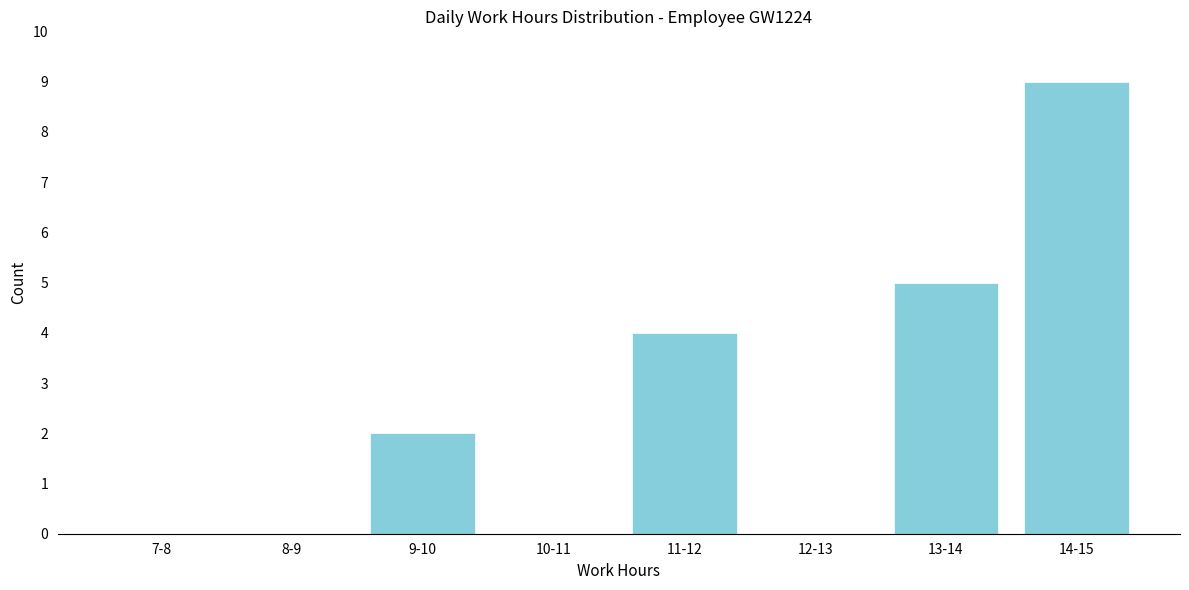

Reading left to right, what are all the values shown in this chart?

7-8=0	8-9=0	9-10=2	10-11=0	11-12=4	12-13=0	13-14=5	14-15=9